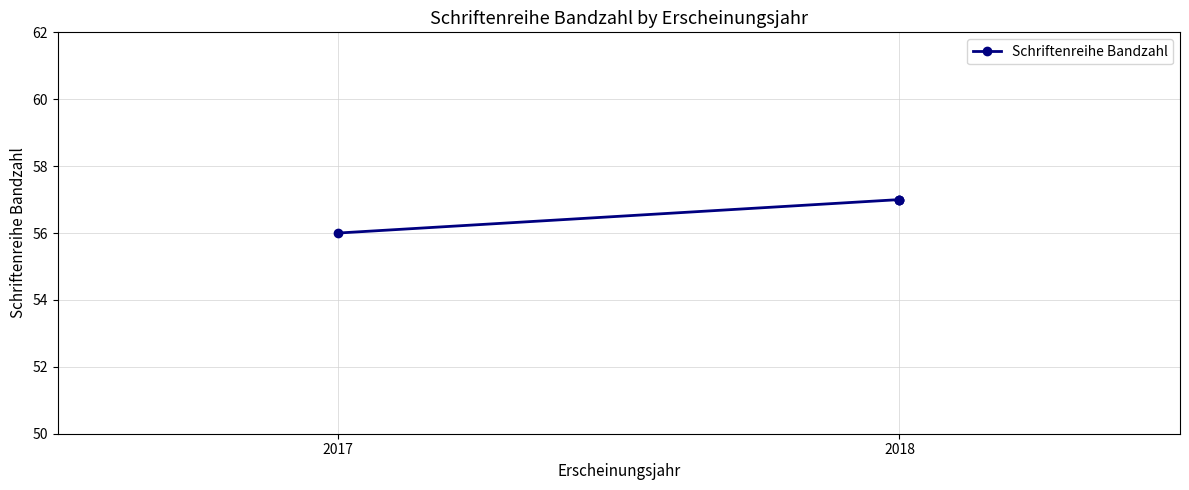

What is the label of the 4th point from the right?

2017